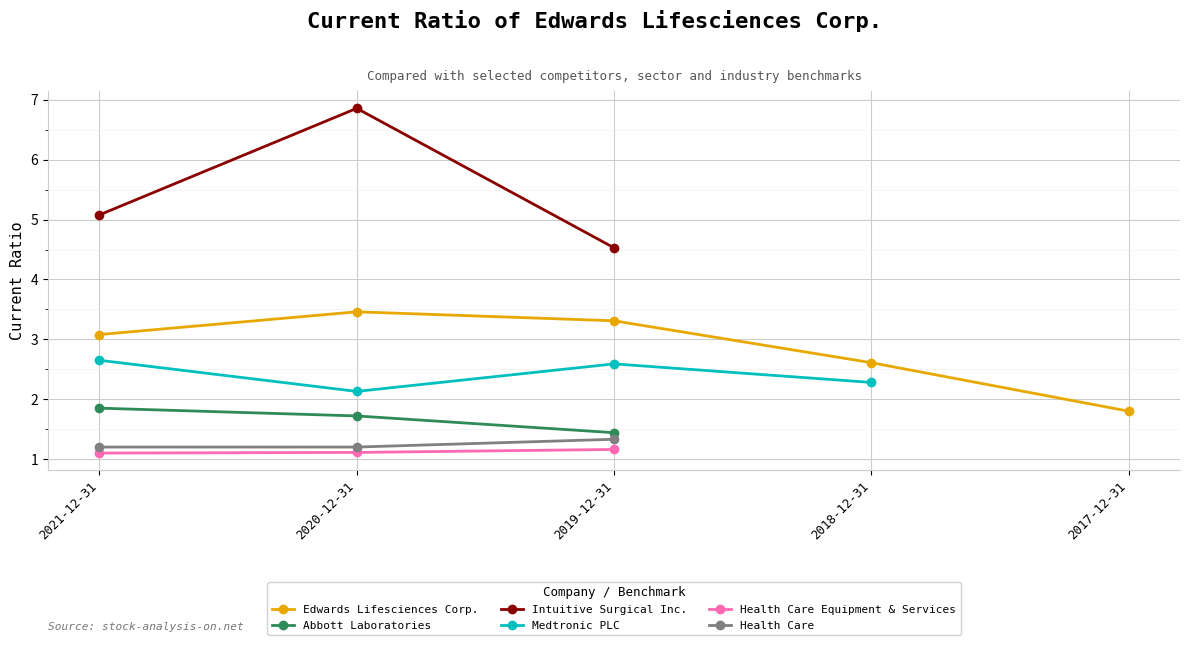

What is the label of the 2nd point from the left?

2020-12-31